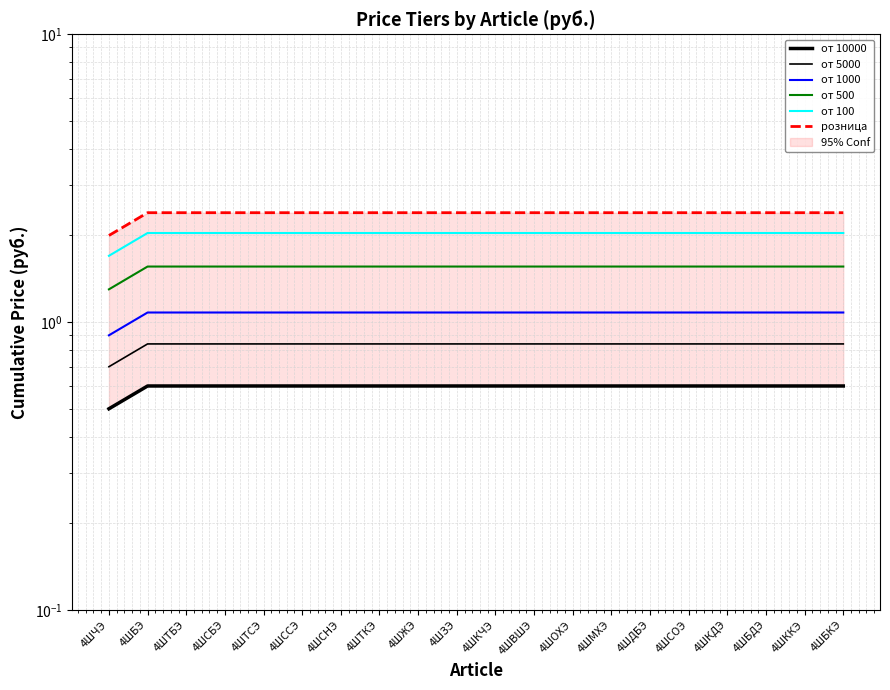

True or false: от 1000 has more than 0 points higher than both neighbors.

False